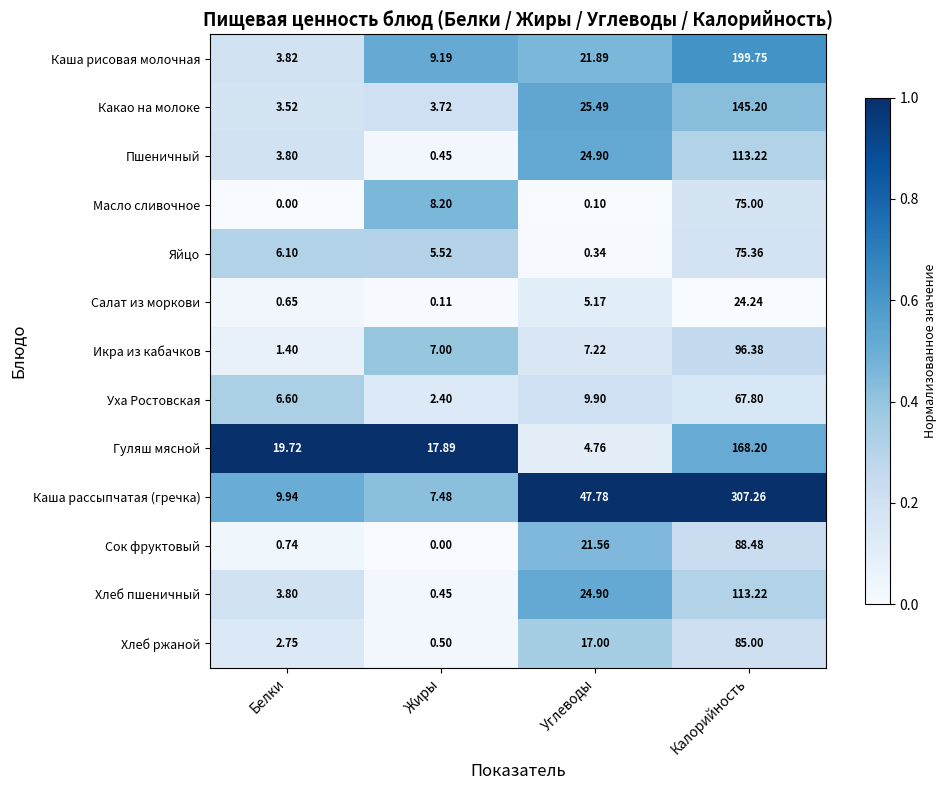

At which category is the sum across all series the highest?

Калорийность